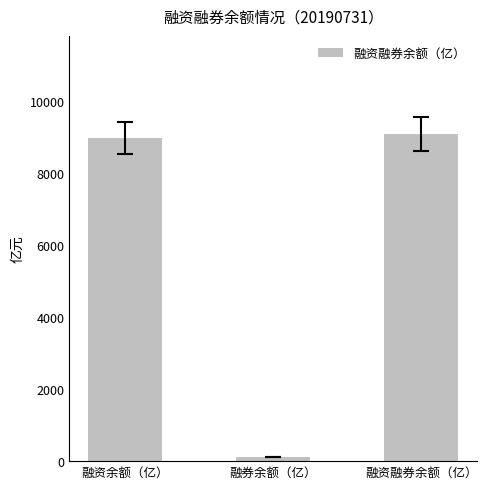

True or false: the data shows 15439.7 at 融资融券余额（亿）.

False